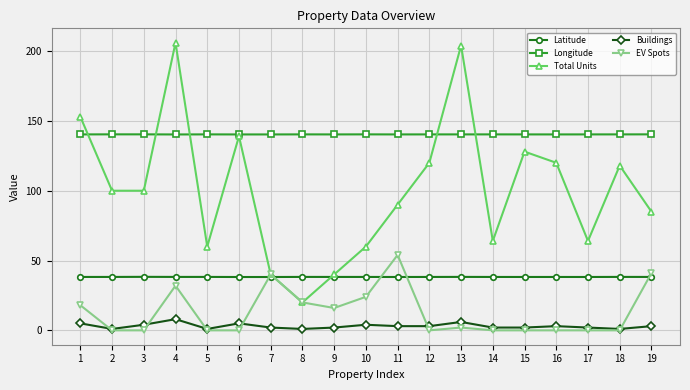

At which category is the sum across all series the highest?

4